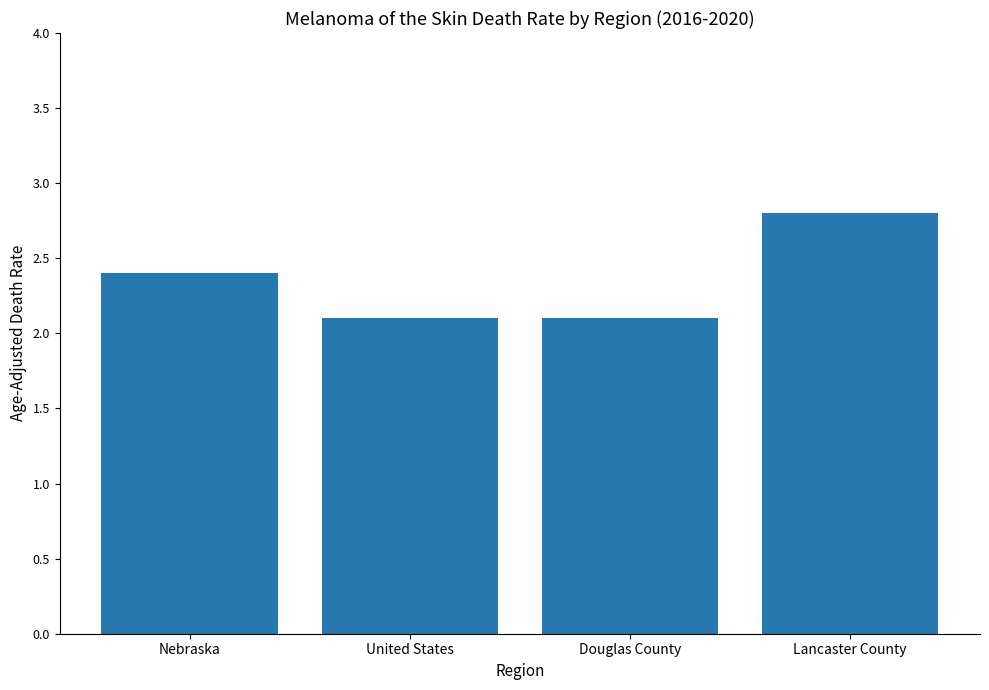

Between Lancaster County and United States, which is larger?

Lancaster County